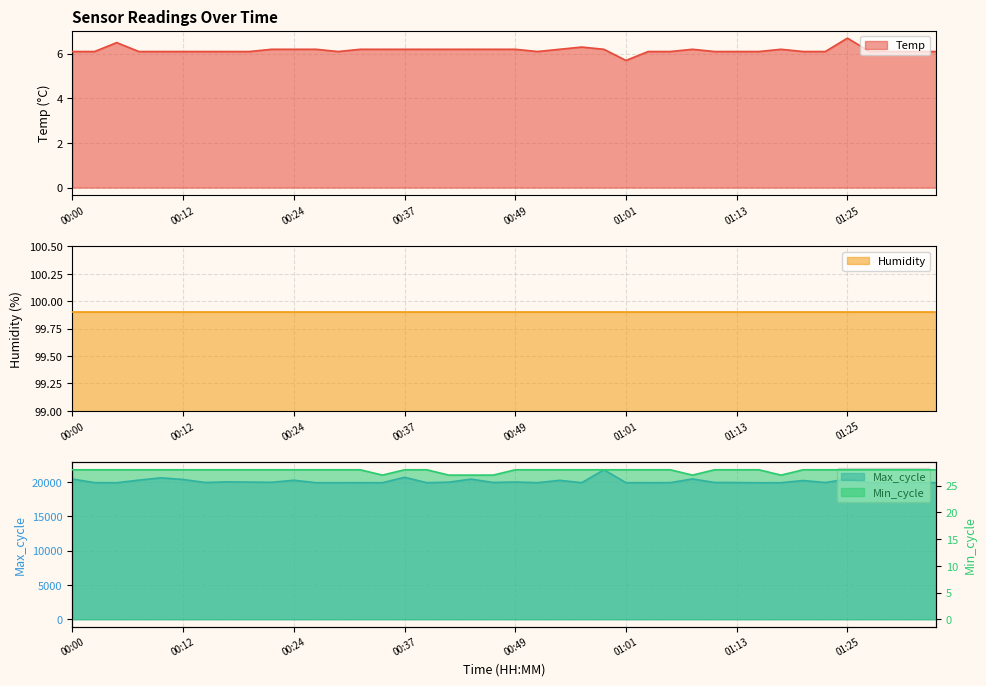

Count the Min_cycle values in the range 28 to 29.

34